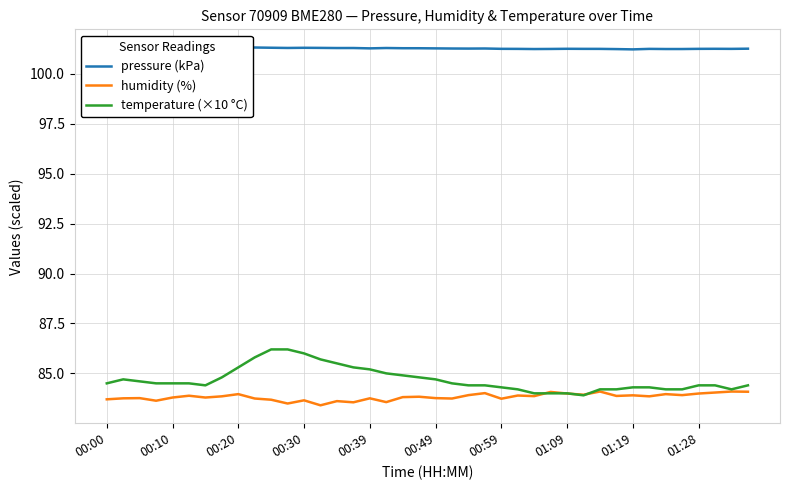

At which category is the sum across all series the highest?

10